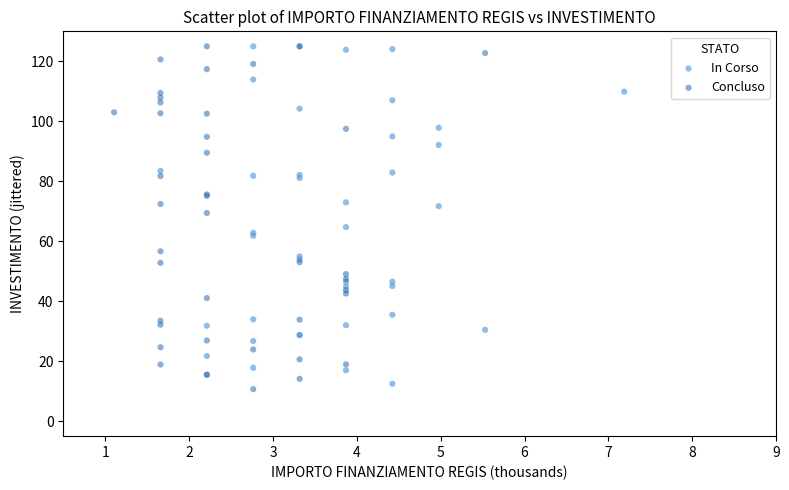

What are all the series names shown in the legend?

In Corso, Concluso